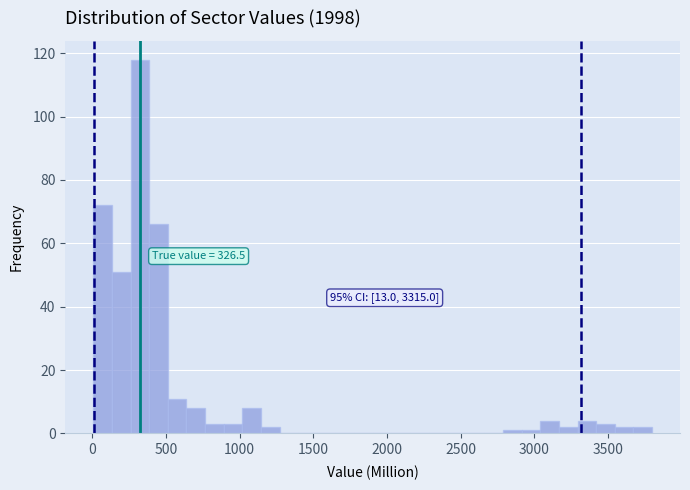

Around what value on the x-axis is the tallest bar? Give the approximate position of its centre, as read against the axis.

300